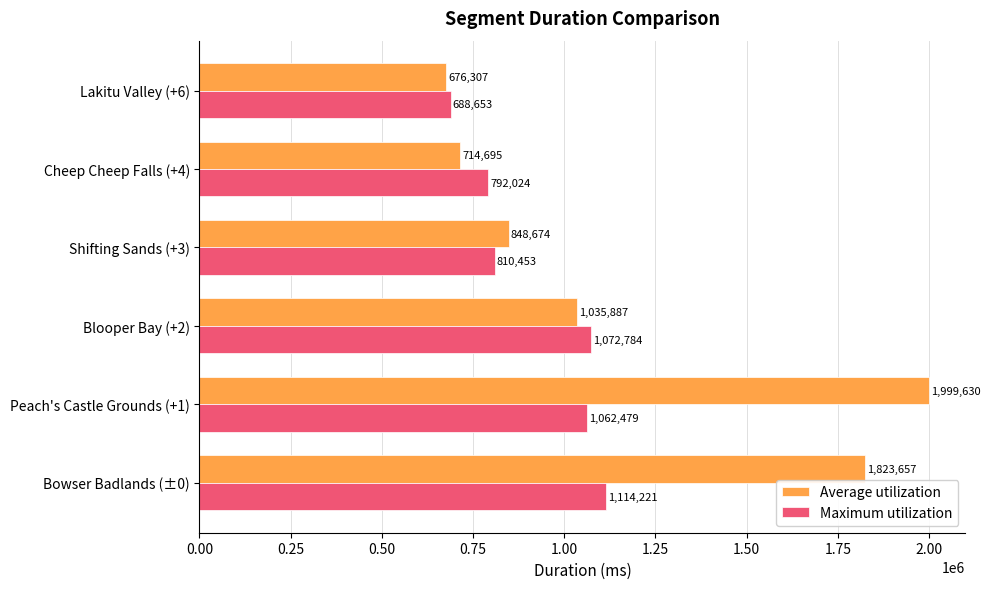

What is the sum of the Maximum utilization values at Bowser Badlands (±0) and Lakitu Valley (+6)?

1802874